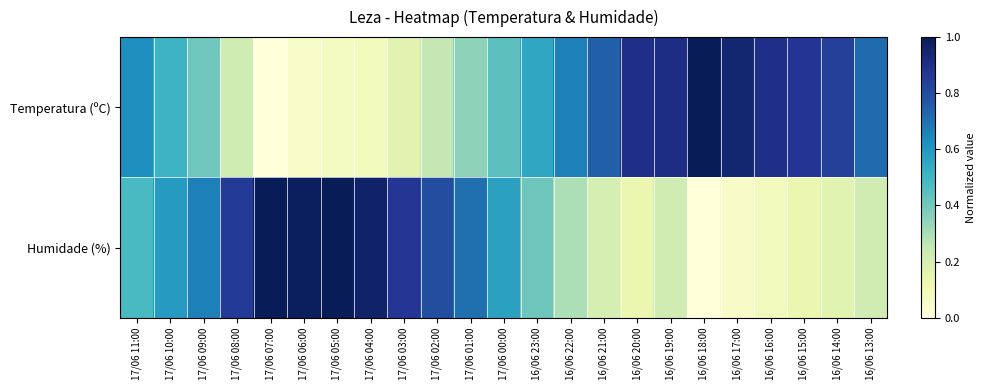

What is the spread (max minus min) of values at 16/06 18:00?

1.0